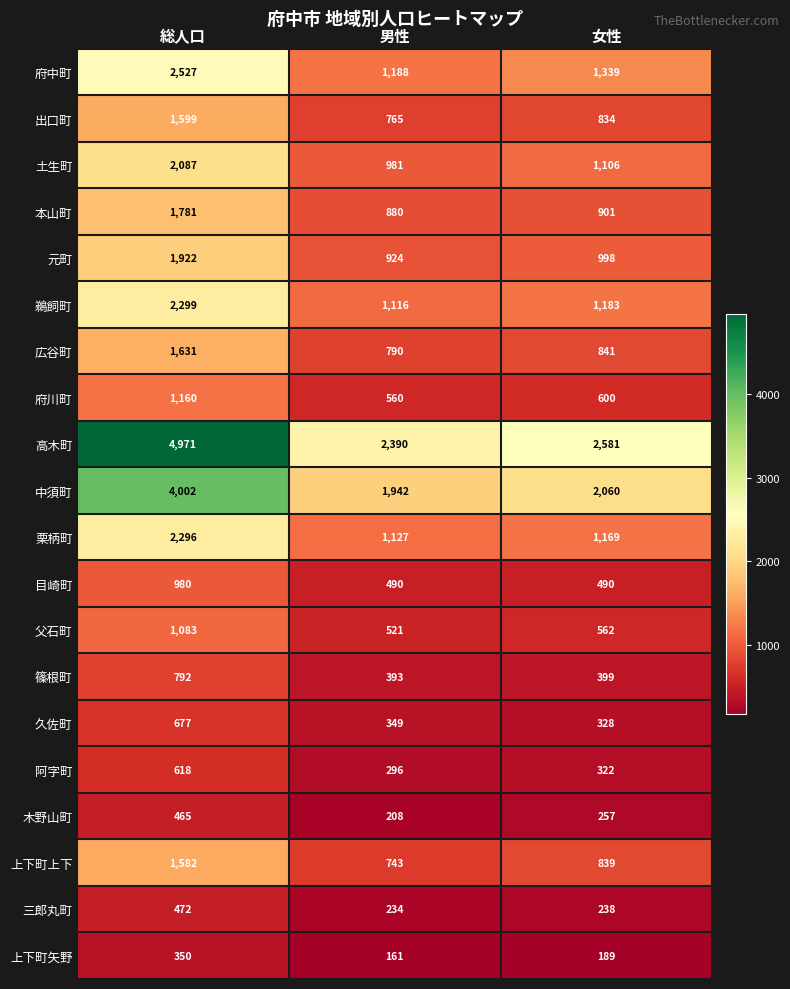

True or false: 出口町 has a value of 1211 at 女性.

False